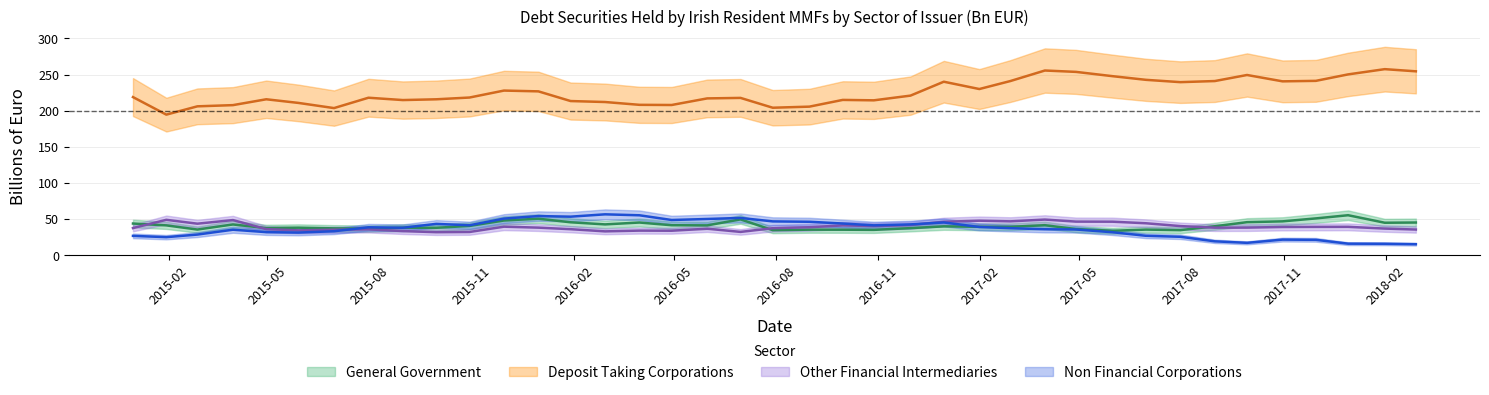

What is the label of the 28th point from the left?

2017-03-31